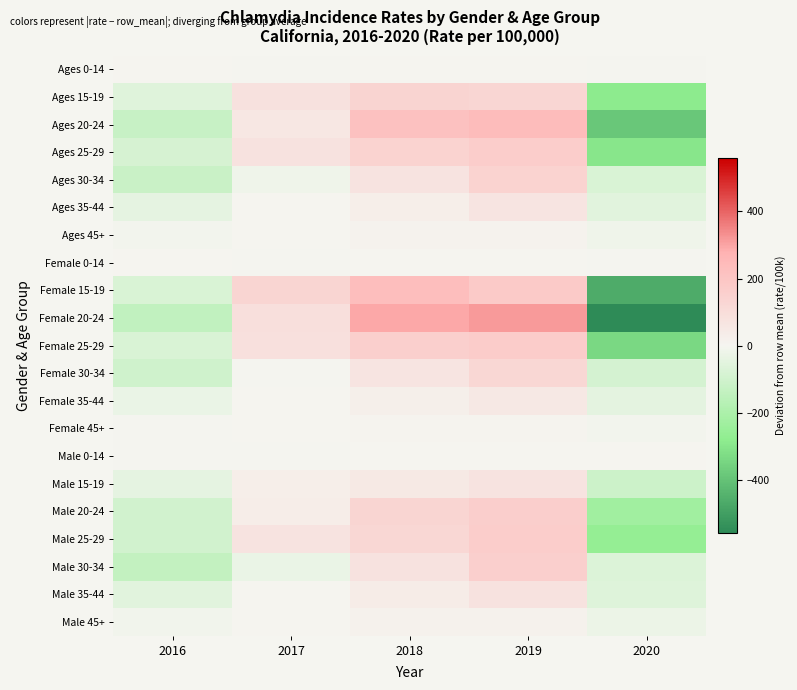

Reading right to left, list all the values displayed in this chart.

Ages 0-14: 2020=-1.3	2019=1.4	2018=0.4	2017=-0.4	2016=0.1
Ages 15-19: 2020=-283.5	2019=126.4	2018=137.6	2017=78.7	2016=-59.2
Ages 20-24: 2020=-385.3	2019=239.0	2018=213.8	2017=57.4	2016=-124.8
Ages 25-29: 2020=-300.2	2019=168.3	2018=141.3	2017=75.9	2016=-85.3
Ages 30-34: 2020=-76.9	2019=142.0	2018=71.5	2017=-16.0	2016=-120.4
Ages 35-44: 2020=-54.1	2019=66.3	2018=28.8	2017=0.4	2016=-41.6
Ages 45+: 2020=-15.7	2019=11.3	2018=9.5	2017=1.8	2016=-6.7
Female 0-14: 2020=-2.9	2019=2.4	2018=0.7	2017=-0.6	2016=0.2
Female 15-19: 2020=-466.0	2019=182.7	2018=227.0	2017=131.0	2016=-74.9
Female 20-24: 2020=-557.9	2019=313.9	2018=295.9	2017=90.9	2016=-142.9
Female 25-29: 2020=-337.6	2019=170.4	2018=159.5	2017=82.9	2016=-75.2
Female 30-34: 2020=-87.7	2019=123.6	2018=66.8	2017=-1.3	2016=-101.6
Female 35-44: 2020=-46.6	2019=54.3	2018=22.4	2017=0.2	2016=-30.3
Female 45+: 2020=-8.2	2019=7.1	2018=4.8	2017=0.8	2016=-4.3
Male 0-14: 2020=0.0	2019=0.4	2018=0.0	2017=-0.2	2016=-0.2
Male 15-19: 2020=-111.2	2019=72.4	2018=51.3	2017=29.5	2016=-42.1
Male 20-24: 2020=-229.5	2019=163.6	2018=132.9	2017=32.0	2016=-98.9
Male 25-29: 2020=-263.7	2019=166.1	2018=124.0	2017=70.4	2016=-96.9
Male 30-34: 2020=-67.3	2019=160.2	2018=75.8	2017=-29.8	2016=-139.1
Male 35-44: 2020=-61.3	2019=77.6	2018=35.0	2017=1.3	2016=-52.8
Male 45+: 2020=-23.7	2019=15.9	2018=14.3	2017=3.0	2016=-9.5